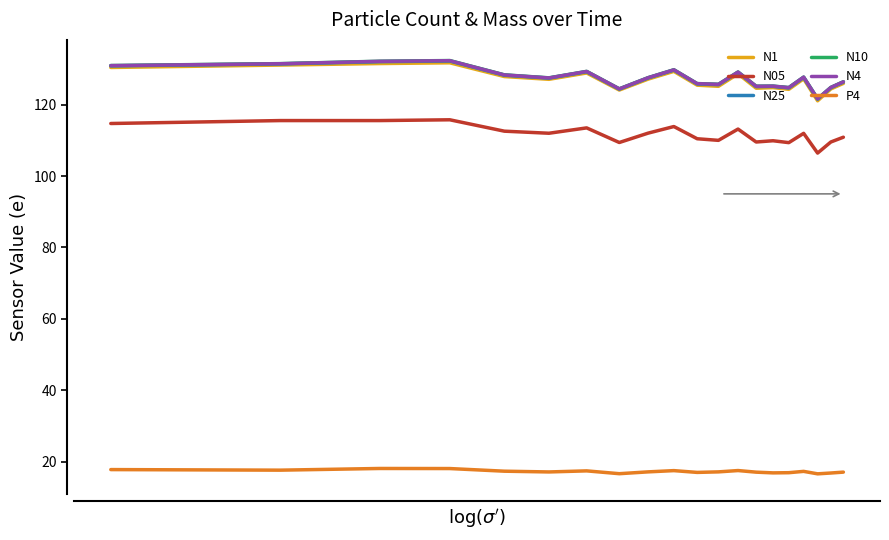

What are all the series names shown in the legend?

N1, N05, N25, N10, N4, P4